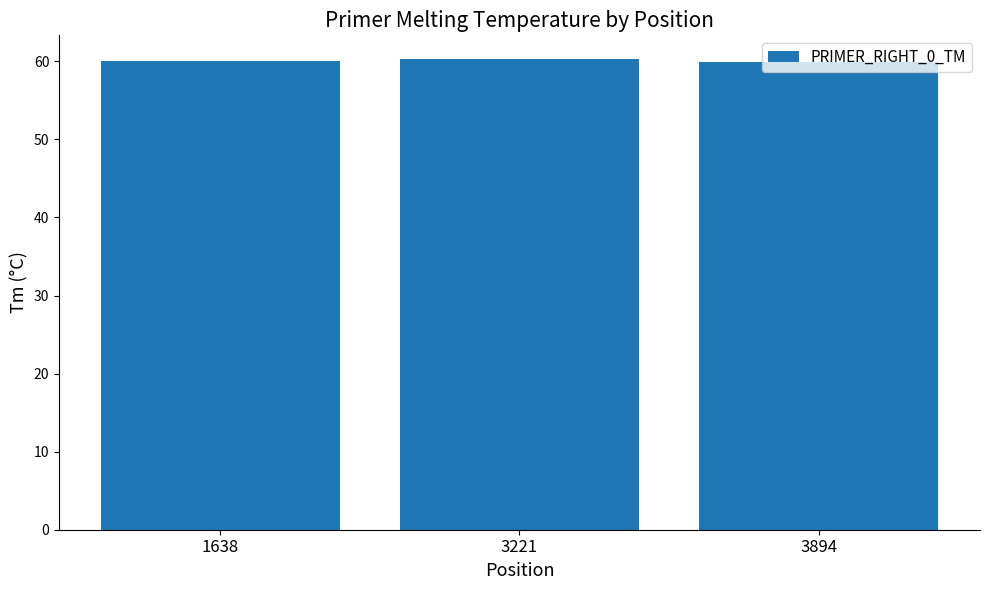

What is the difference between the maximum and second lowest values?

0.3